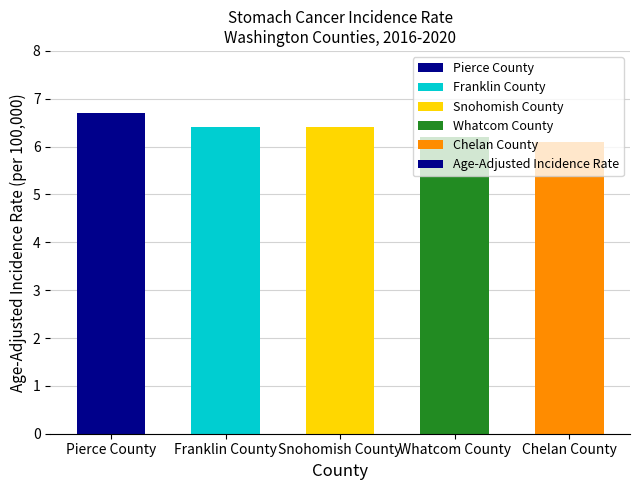

What is the difference between the maximum and minimum values?

0.6